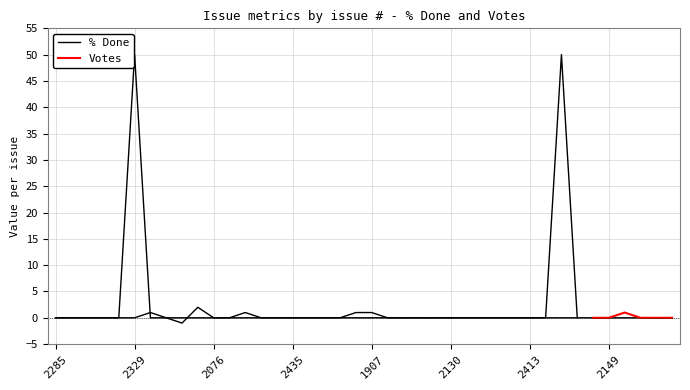

Does the chart have visible grid lines?

Yes